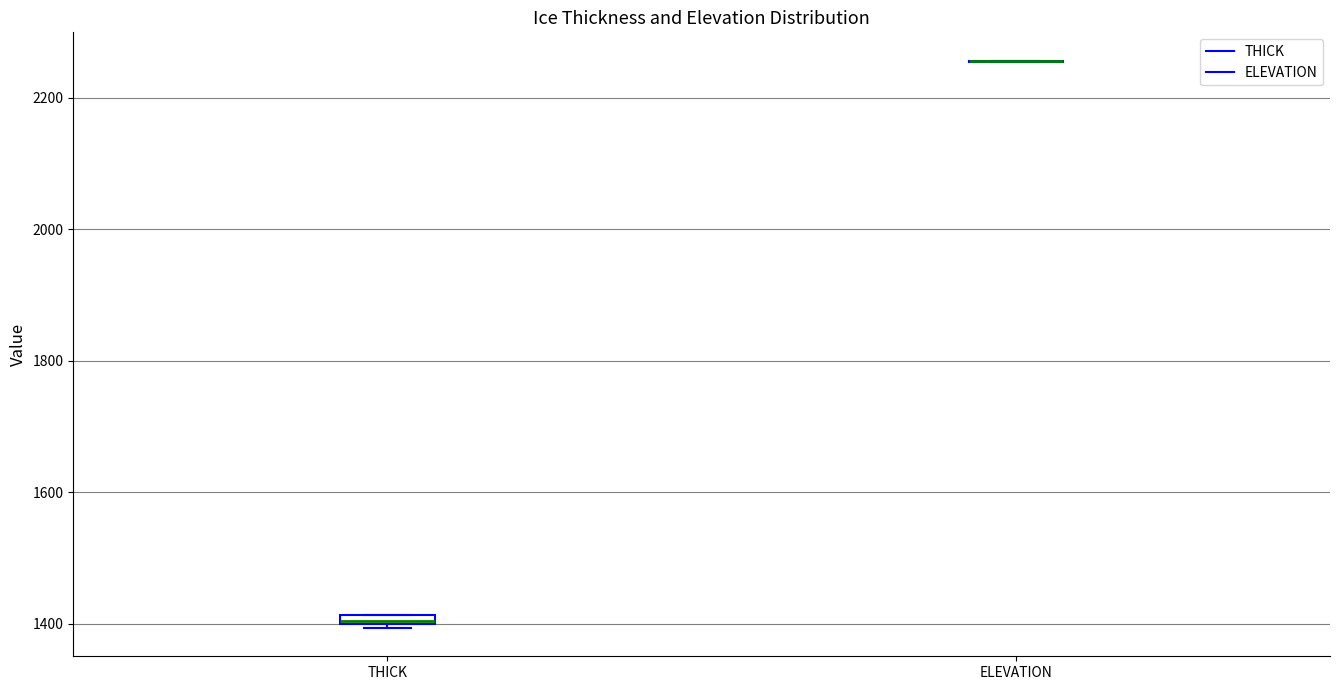

Where is the lower edge of the box for THICK on the y-axis? The values are not printed on the chart, so give them approximately, as read against the axis.

1400